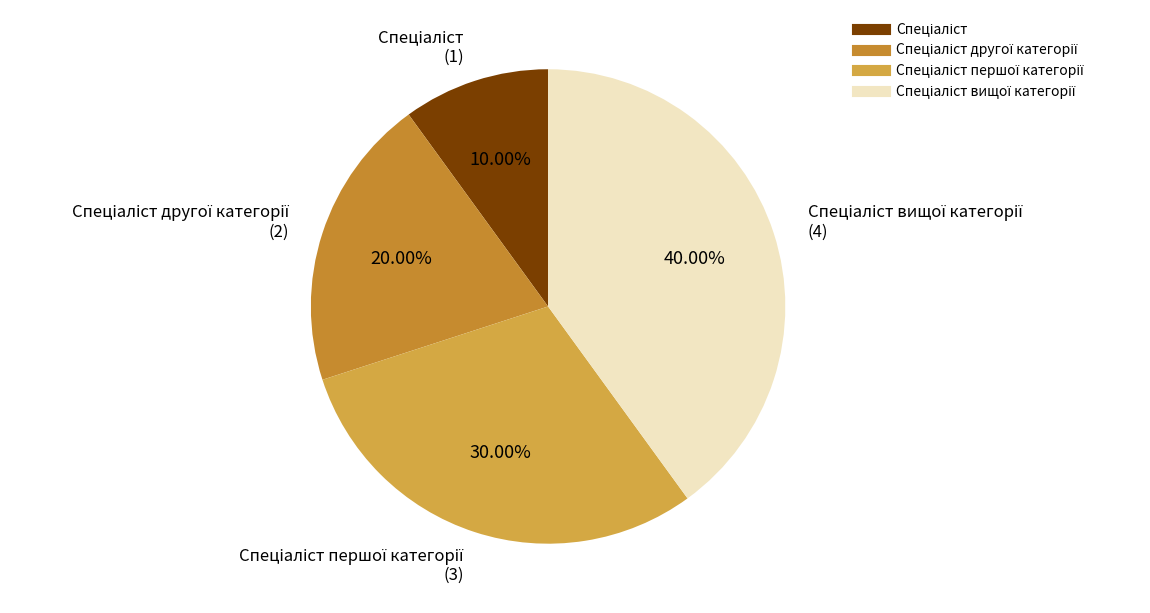

How many slices are in this pie chart?

4